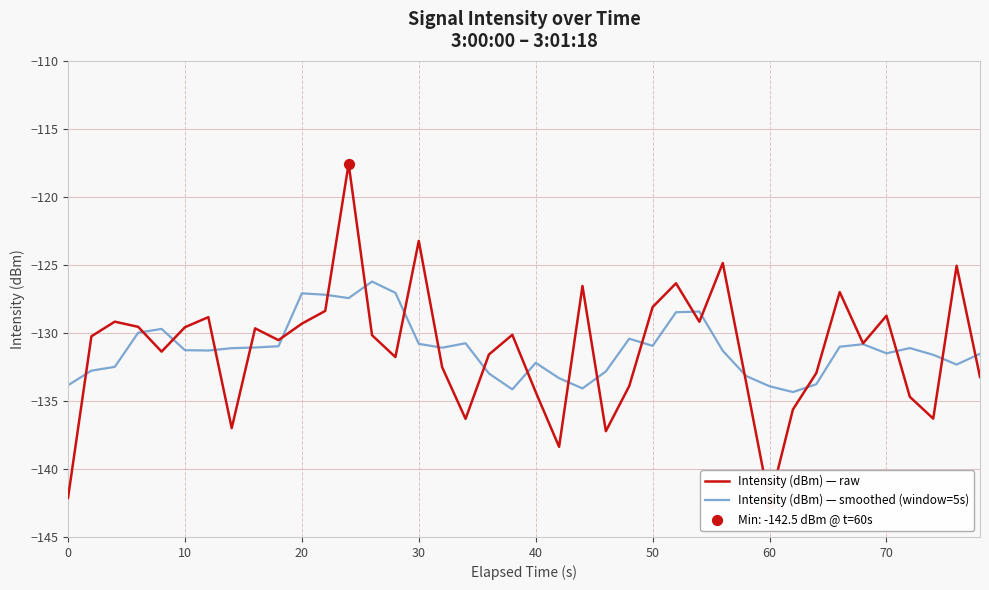

At how many categories does at least one series exceed -118?

1